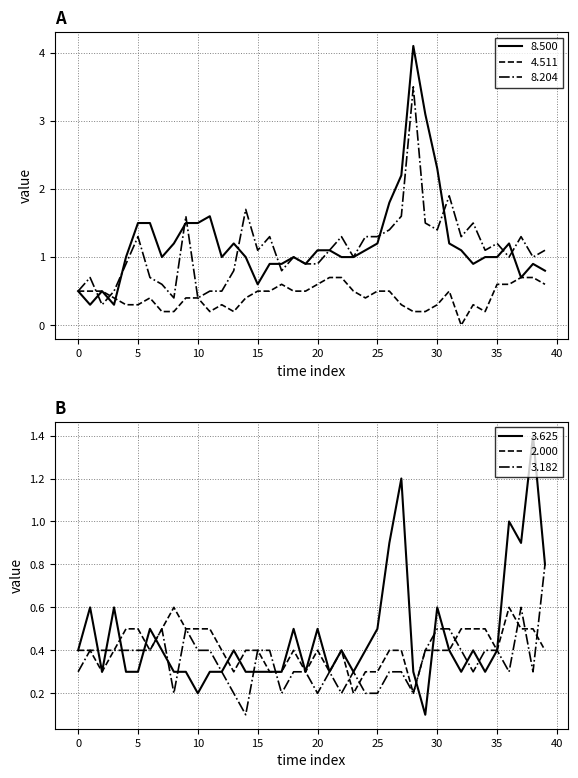

What is the approximate value of 3.182 at 2022/06/21 02:25?

0.1